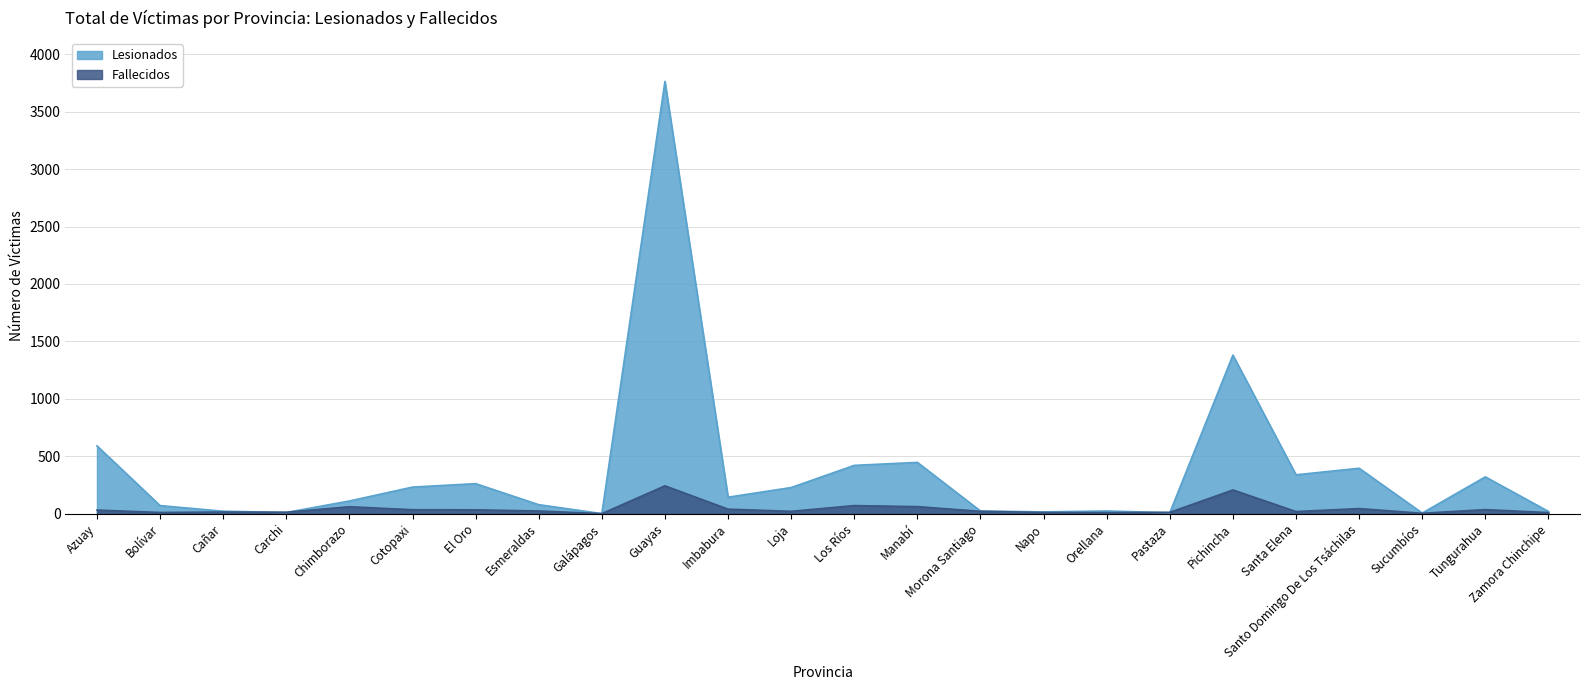

What is the label of the 6th point from the right?

Pichincha